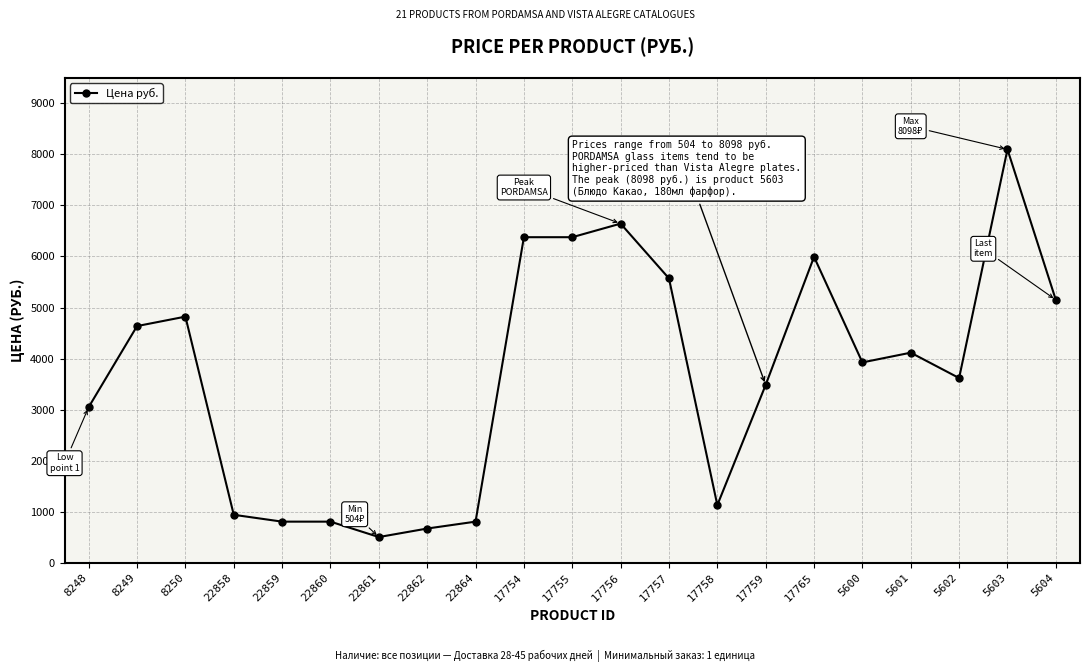

How many lines are shown in the chart?

1